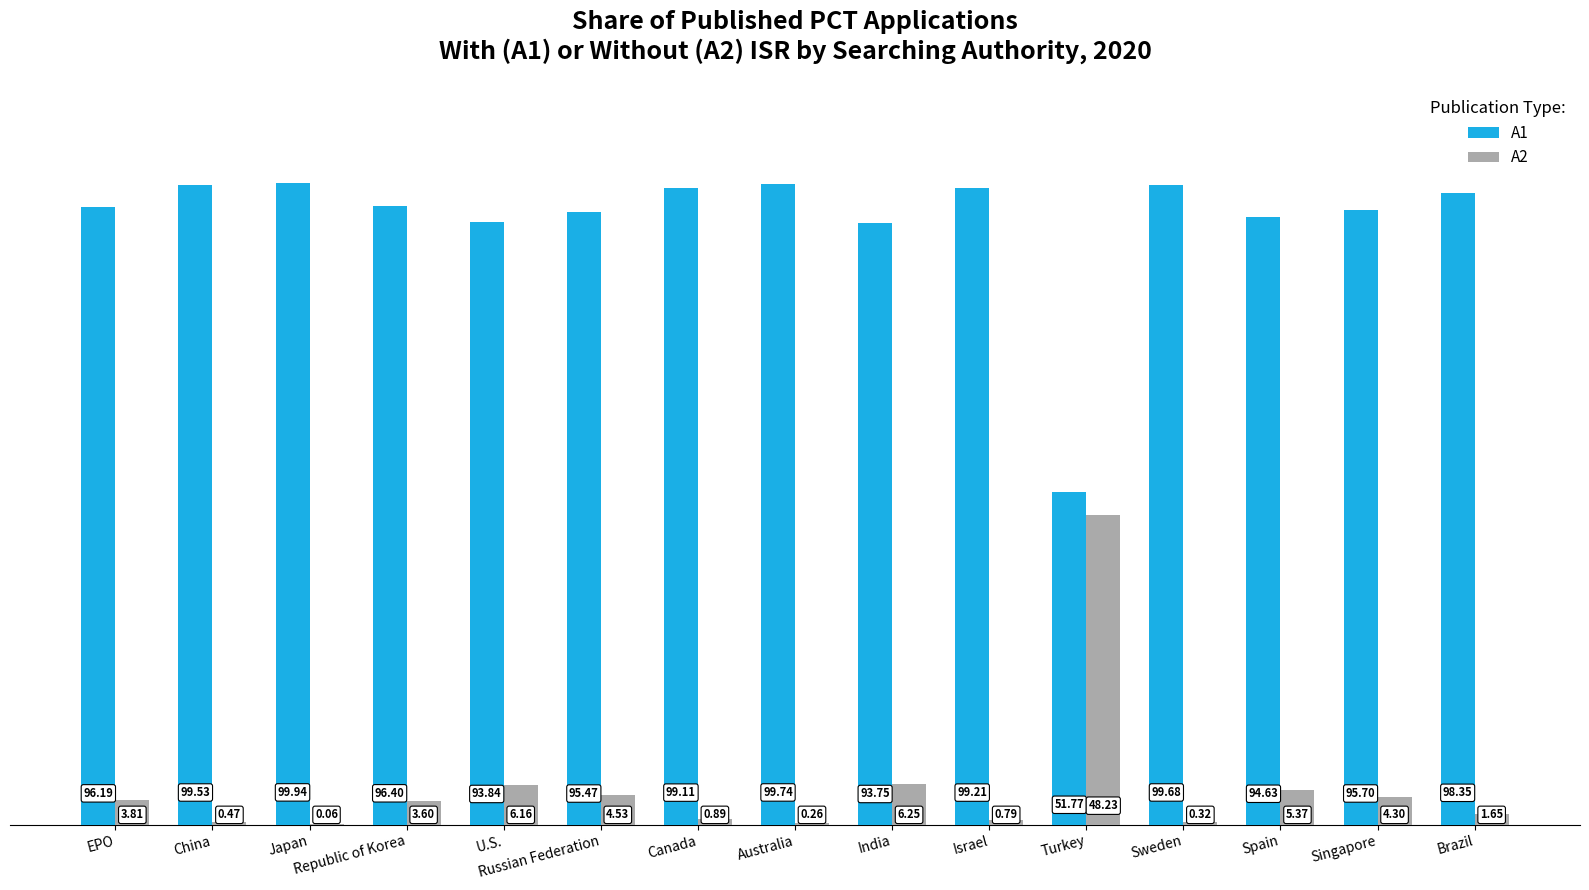

What is the sum of all A2 values?

86.7